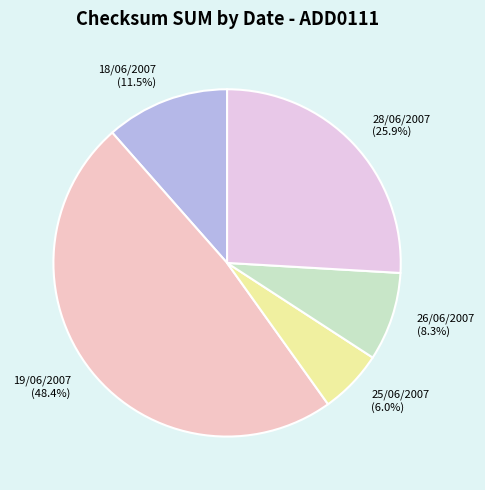

Rank the categories by value from lowest to highest.

25/06/2007, 26/06/2007, 18/06/2007, 28/06/2007, 19/06/2007